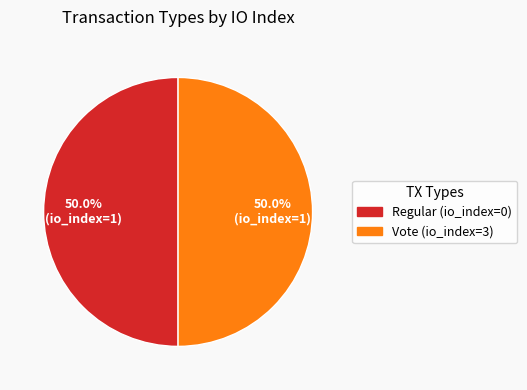

How many segments does this pie chart have?

2